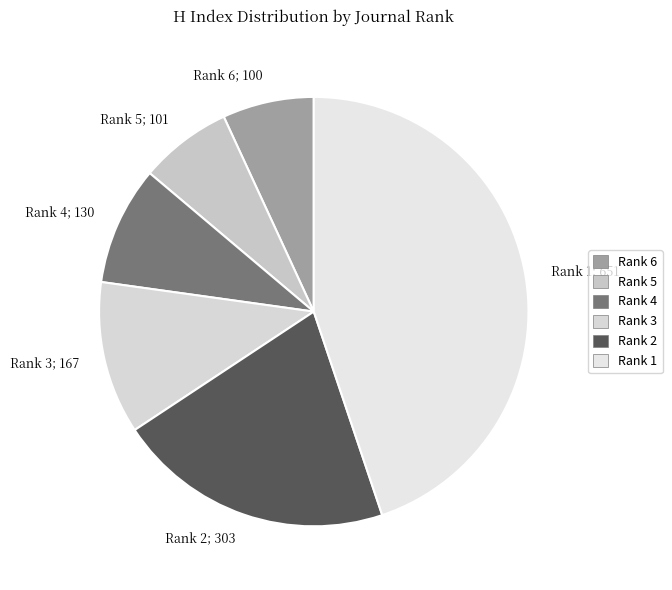

Which has a higher value, Rank 1 or Rank 2?

Rank 1